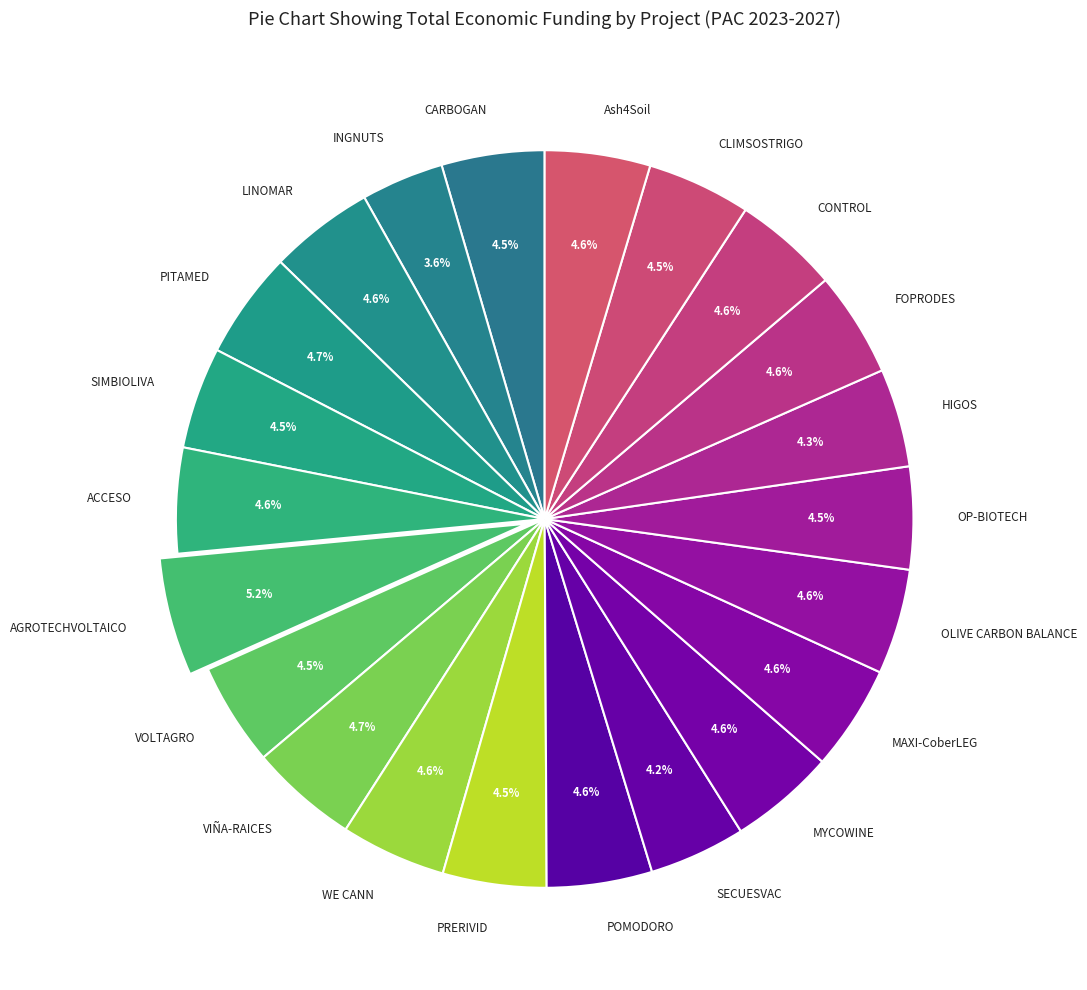

Is the sum of SECUESVAC and CONTROL greater than half?

No